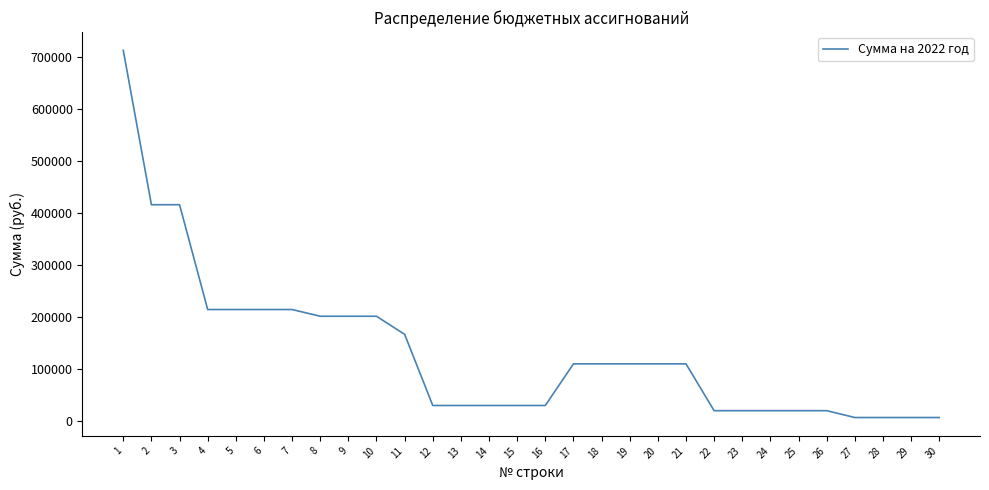

What is the ratio of the value at 4 to the value at 7?

1.0